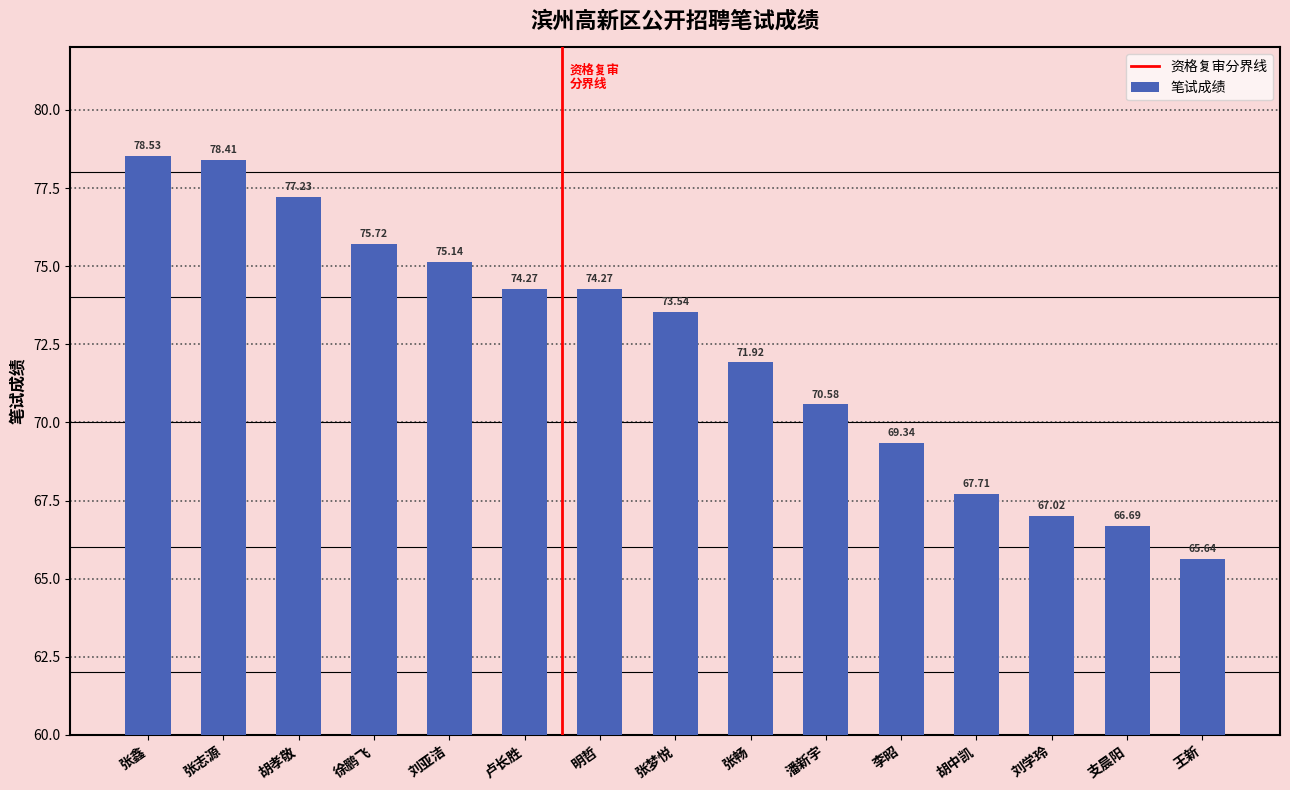

What position from the right is 刘学玲?

3